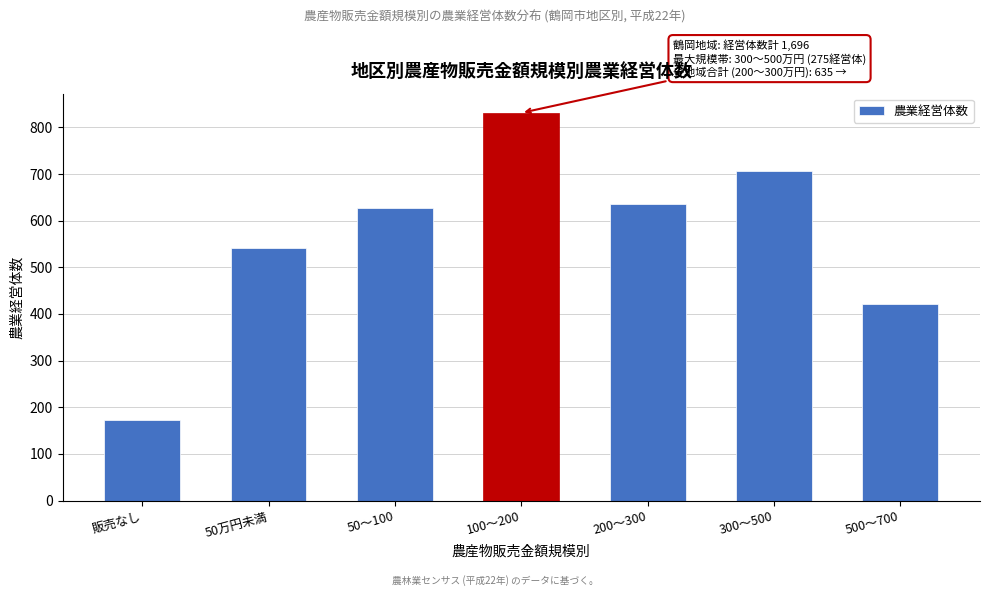

Reading left to right, transcribe all the data shown in this chart.

172	541	627	831	635	707	422